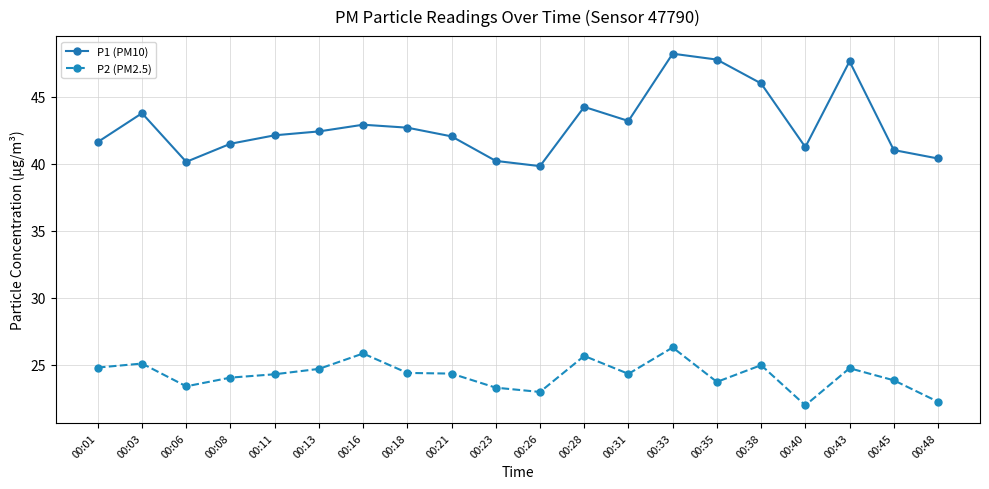

Between 00:31 and 00:43, which series saw the biggest shift?

P1 (PM10)